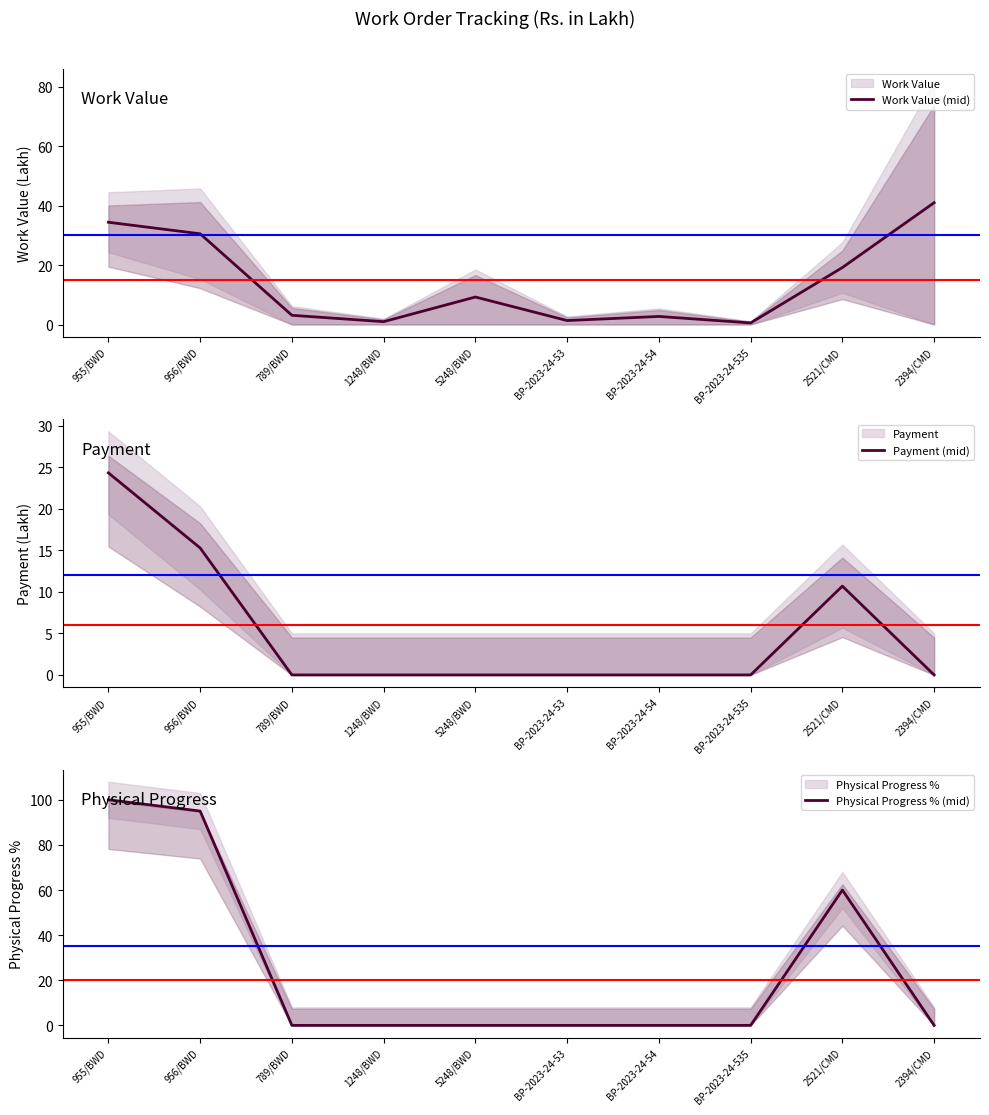

The Physical Progress % (mid) series shows 0.0 at 1248/BWD. True or false?

True